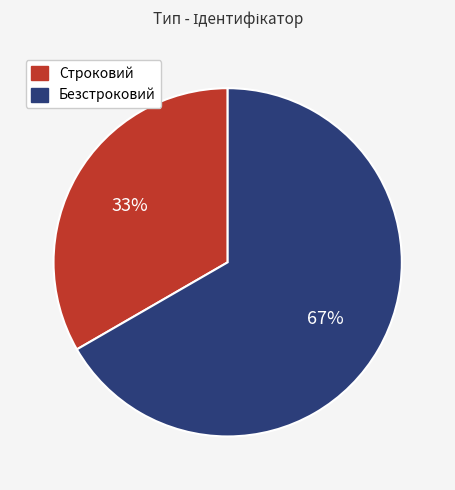

To the nearest percent, what portion does Строковий represent?

33%